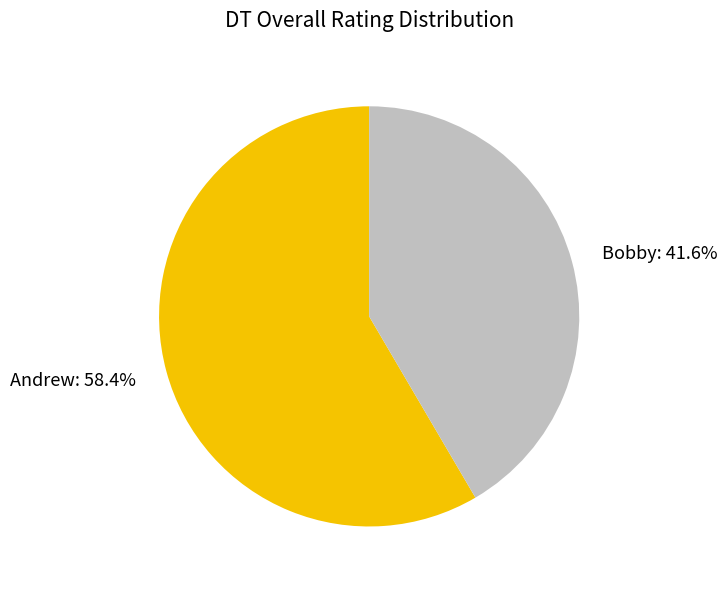

How many slices are in this pie chart?

2